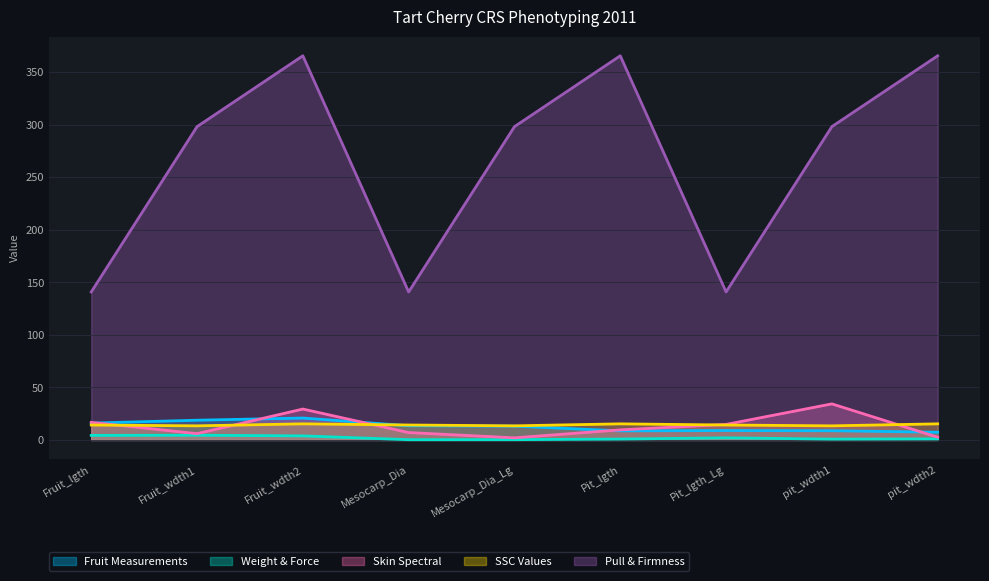

Reading left to right, transcribe all the data shown in this chart.

Fruit Measurements: Fruit_lgth=16.0	Fruit_wdth1=18.8	Fruit_wdth2=20.8	Mesocarp_Dia=13.5	Mesocarp_Dia_Lg=13.1	Pit_lgth=8.6	Pit_lgth_Lg=8.9	pit_wdth1=8.8	pit_wdth2=7.3
Weight & Force: Fruit_lgth=4.3	Fruit_wdth1=4.5	Fruit_wdth2=3.9	Mesocarp_Dia=0.2	Mesocarp_Dia_Lg=0.2	Pit_lgth=0.8	Pit_lgth_Lg=2.0	pit_wdth1=0.8	pit_wdth2=1.0
Skin Spectral: Fruit_lgth=16.7	Fruit_wdth1=6.0	Fruit_wdth2=29.4	Mesocarp_Dia=7.0	Mesocarp_Dia_Lg=2.0	Pit_lgth=9.6	Pit_lgth_Lg=14.8	pit_wdth1=34.3	pit_wdth2=2.6
SSC Values: Fruit_lgth=14.2	Fruit_wdth1=13.4	Fruit_wdth2=15.3	Mesocarp_Dia=14.2	Mesocarp_Dia_Lg=13.4	Pit_lgth=15.3	Pit_lgth_Lg=14.2	pit_wdth1=13.4	pit_wdth2=15.3
Pull & Firmness: Fruit_lgth=140.8	Fruit_wdth1=298.0	Fruit_wdth2=365.4	Mesocarp_Dia=140.8	Mesocarp_Dia_Lg=298.0	Pit_lgth=365.4	Pit_lgth_Lg=140.8	pit_wdth1=298.0	pit_wdth2=365.4